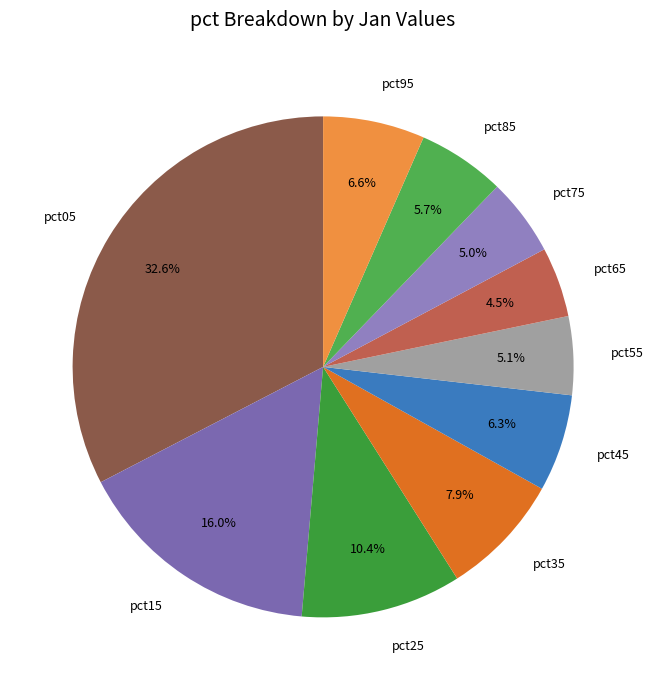

True or false: pct45 accounts for 1% of the total.

False